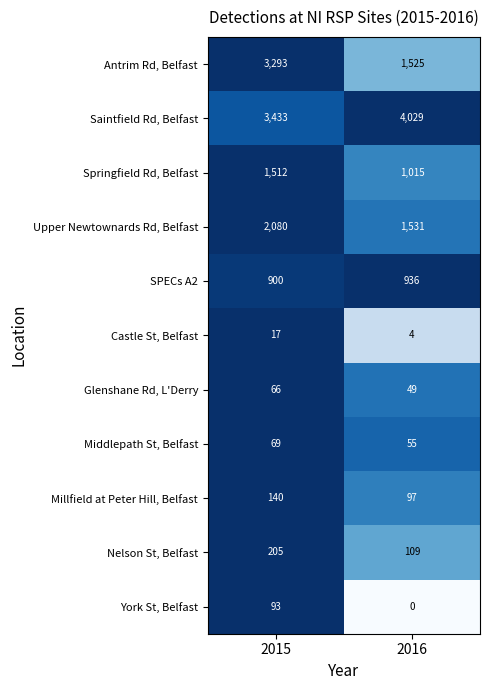

Reading left to right, what are all the values shown in this chart?

Antrim Rd, Belfast: 3293	1525
Saintfield Rd, Belfast: 3433	4029
Springfield Rd, Belfast: 1512	1015
Upper Newtownards Rd, Belfast: 2080	1531
SPECs A2: 900	936
Castle St, Belfast: 17	4
Glenshane Rd, L'Derry: 66	49
Middlepath St, Belfast: 69	55
Millfield at Peter Hill, Belfast: 140	97
Nelson St, Belfast: 205	109
York St, Belfast: 93	0